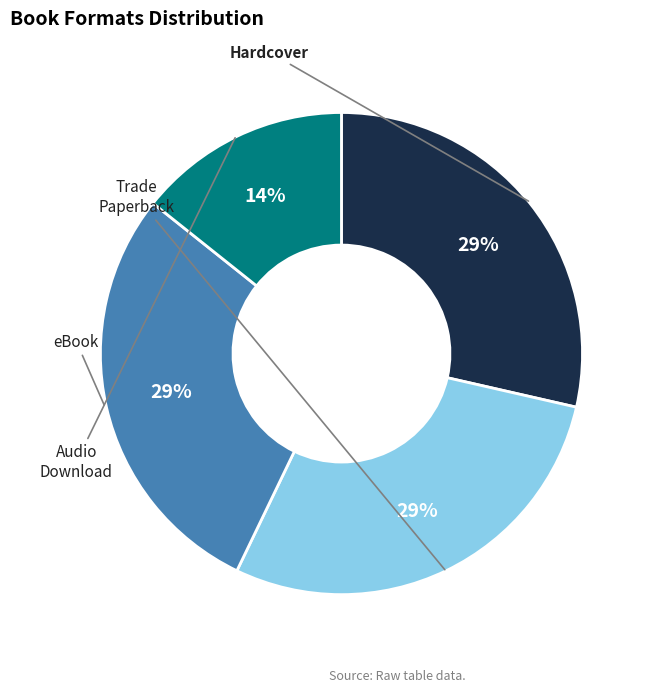

Is there any slice that represents more than half of the pie?

No